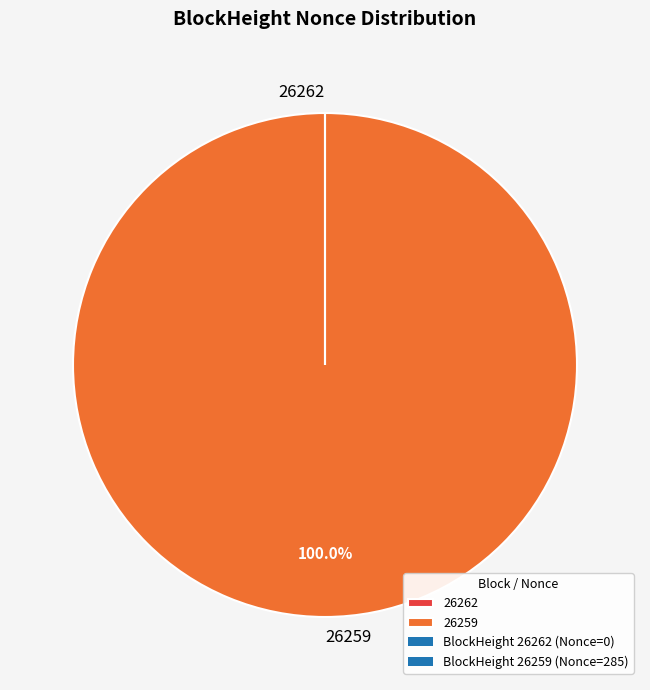

What is the largest slice in the pie chart?

26259